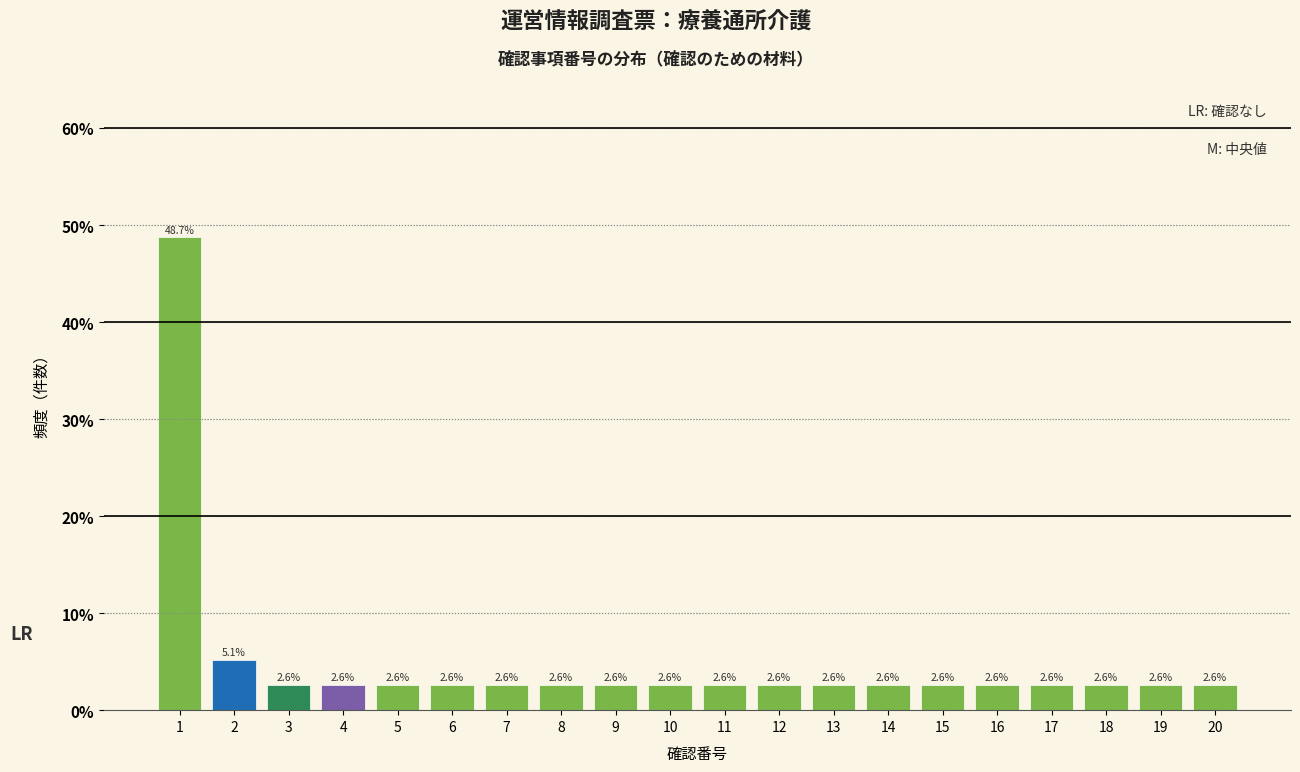

Reading left to right, extract all data points from this chart.

48.7	5.1	2.6	2.6	2.6	2.6	2.6	2.6	2.6	2.6	2.6	2.6	2.6	2.6	2.6	2.6	2.6	2.6	2.6	2.6